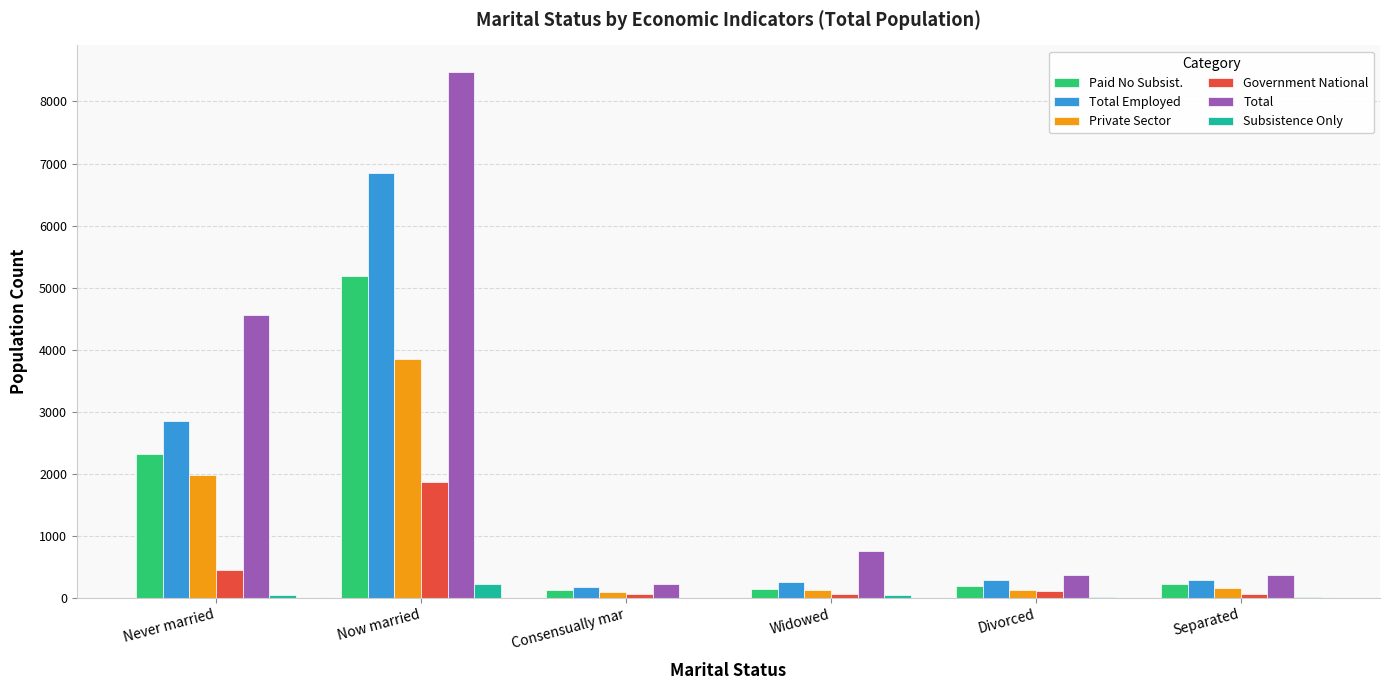

Is it true that Private Sector equals 1023 at Never married?

False